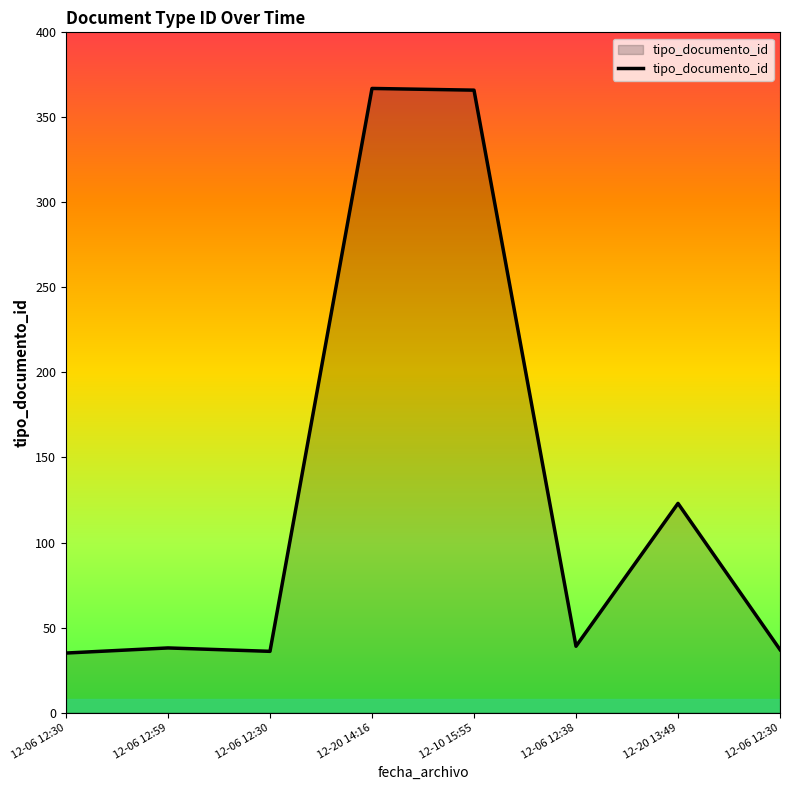

Reading left to right, list all the values displayed in this chart.

35	38	36	367	366	39	123	37